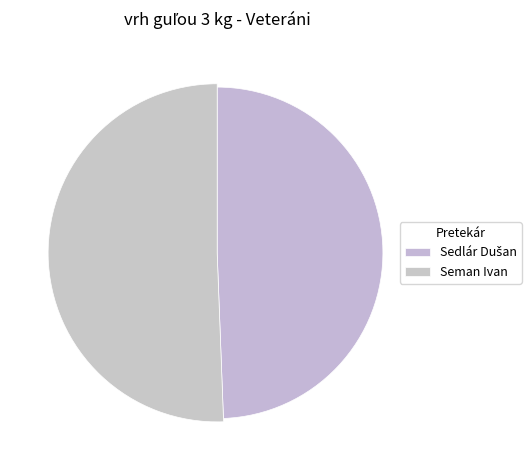

Is there a majority slice in this chart?

Yes